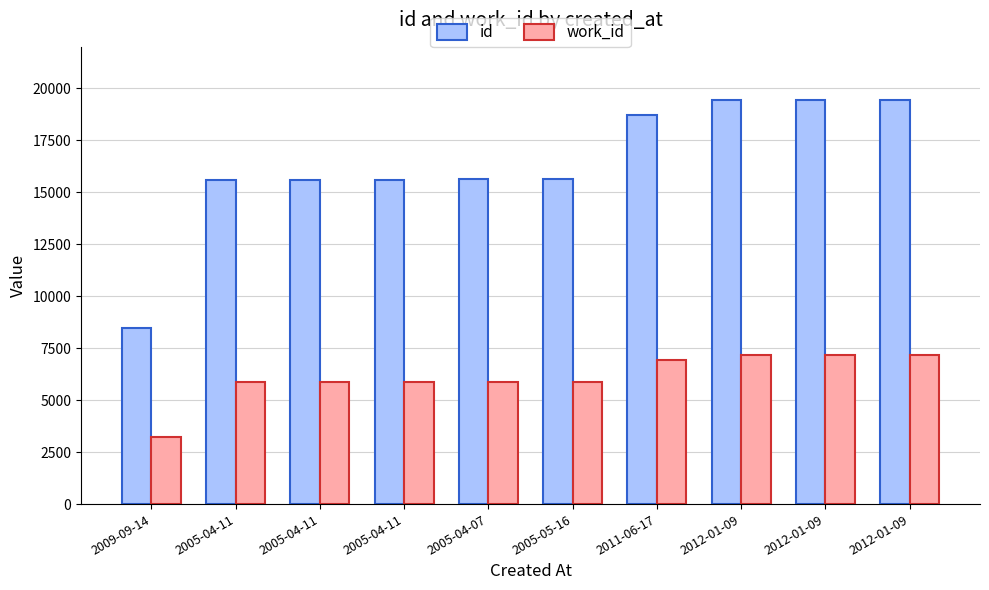

What is the sum of all id values?

163512